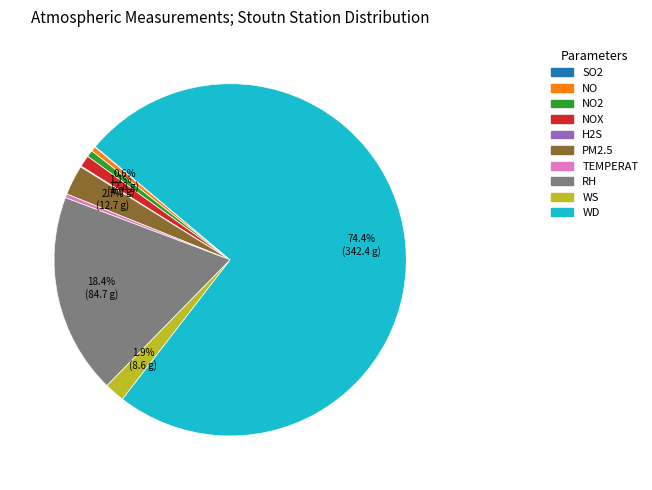

True or false: NO accounts for 7% of the total.

False